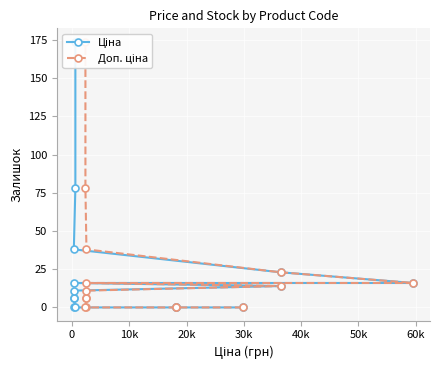

True or false: Ціна and Доп. ціна intersect in this chart.

False